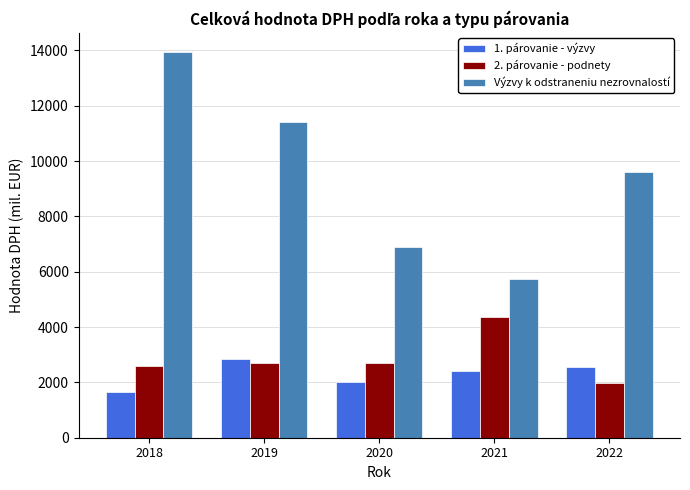

How many Výzvy k odstraneniu nezrovnalostí values are between 6905 and 11413?

3